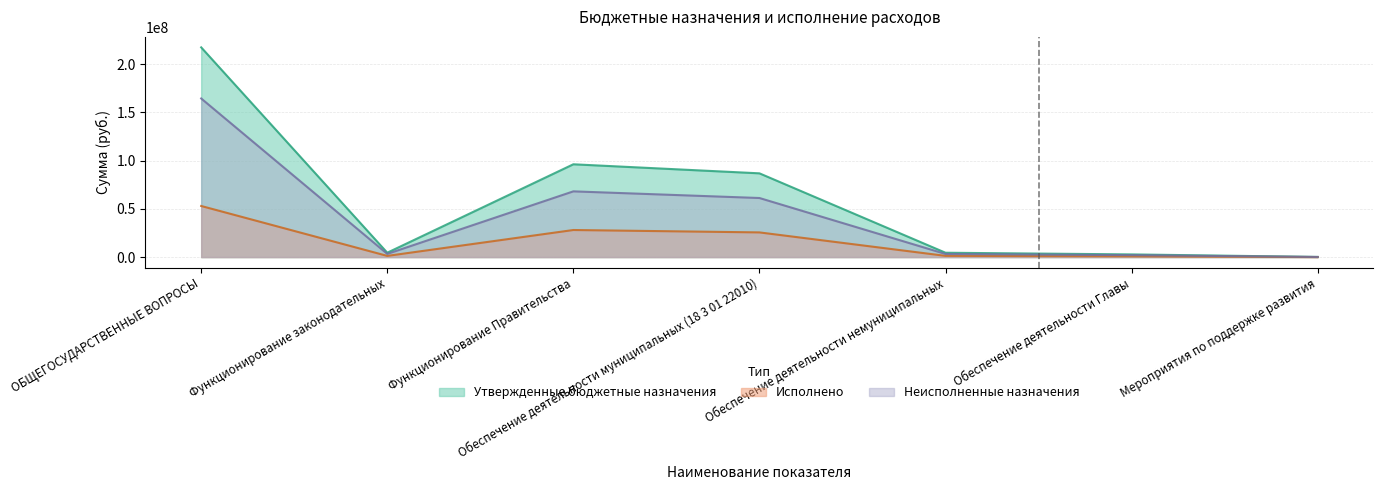

What is the maximum value for Исполнено?

52959604.9